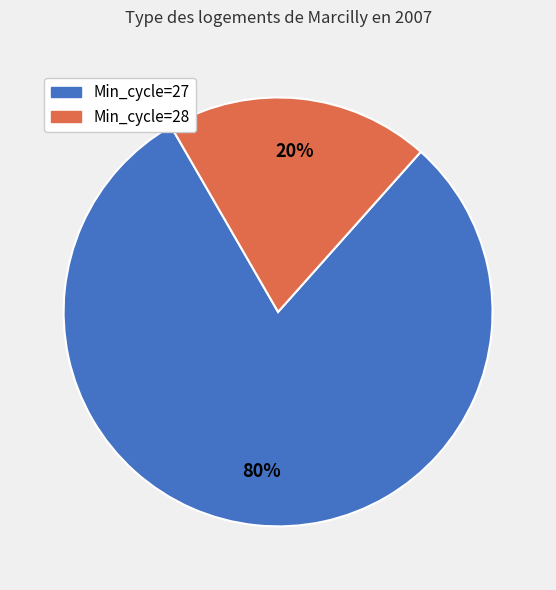

To the nearest percent, what is the average slice percentage?

50%